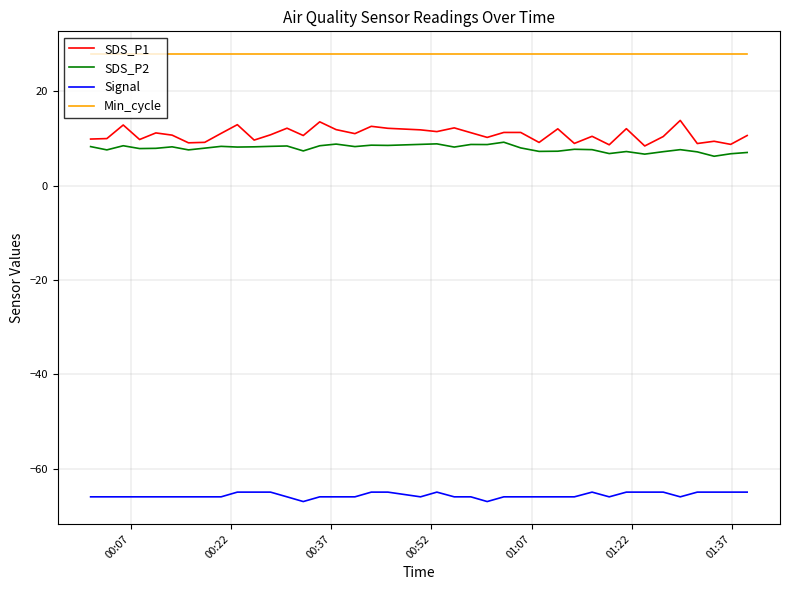

What is the maximum value shown in the chart?

28.0